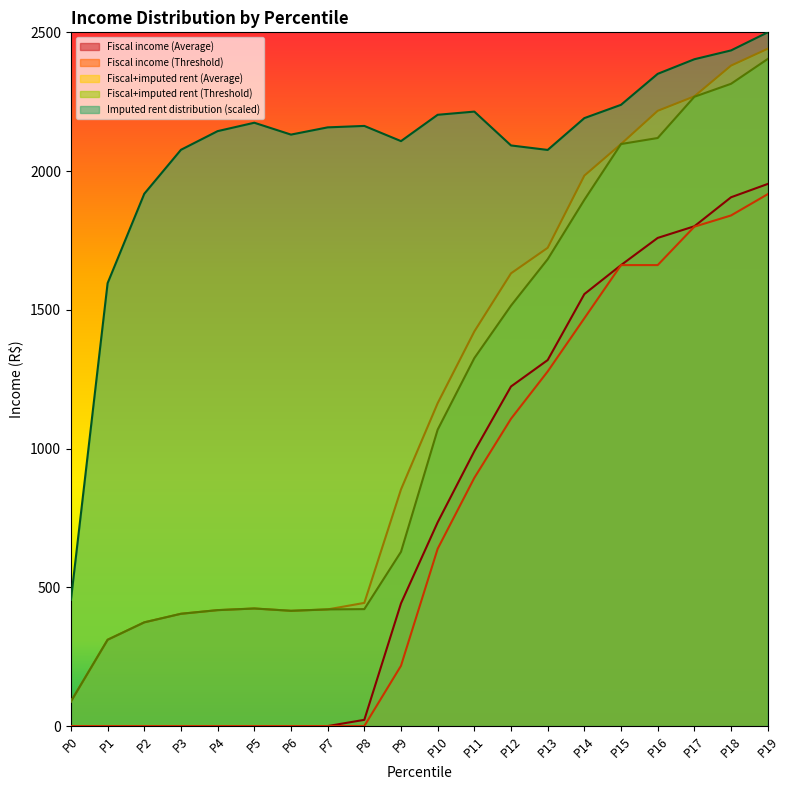

Reading right to left, extract all data points from this chart.

Fiscal income (Threshold): P19=1916.8	P18=1840.1	P17=1799.6	P16=1661.2	P15=1661.2	P14=1469.5	P13=1277.8	P12=1107.5	P11=894.5	P10=638.9	P9=217.2	P8=0.0	P7=0.0	P6=0.0	P5=0.0	P4=0.0	P3=0.0	P2=0.0	P1=0.0	P0=0.0
Fiscal income (Average): P19=1953.6	P18=1905.6	P17=1801.1	P16=1759.1	P15=1661.2	P14=1556.7	P13=1318.9	P12=1223.8	P11=990.5	P10=734.3	P9=442.1	P8=22.4	P7=0.0	P6=0.0	P5=0.0	P4=0.0	P3=0.0	P2=0.0	P1=0.0	P0=0.0
Fiscal+imputed rent (Threshold): P19=2403.9	P18=2314.6	P17=2267.8	P16=2119.2	P15=2097.5	P14=1896.4	P13=1682.4	P12=1515.2	P11=1326.0	P10=1068.2	P9=628.0	P8=421.4	P7=420.4	P6=415.4	P5=423.7	P4=417.8	P3=404.6	P2=373.8	P1=311.0	P0=88.7
Fiscal+imputed rent (Average): P19=2440.8	P18=2380.1	P17=2269.3	P16=2217.1	P15=2097.5	P14=1983.6	P13=1723.5	P12=1631.5	P11=1422.0	P10=1163.5	P9=852.8	P8=443.8	P7=420.4	P6=415.4	P5=423.7	P4=417.8	P3=404.6	P2=373.8	P1=311.0	P0=88.7
Imputed rent distribution: P19=2500.0	P18=2434.8	P17=2403.0	P16=2350.4	P15=2238.8	P14=2190.9	P13=2076.2	P12=2092.4	P11=2214.3	P10=2202.9	P9=2108.0	P8=2162.7	P7=2157.5	P6=2131.5	P5=2174.2	P4=2144.0	P3=2076.7	P2=1918.3	P1=1596.1	P0=455.1